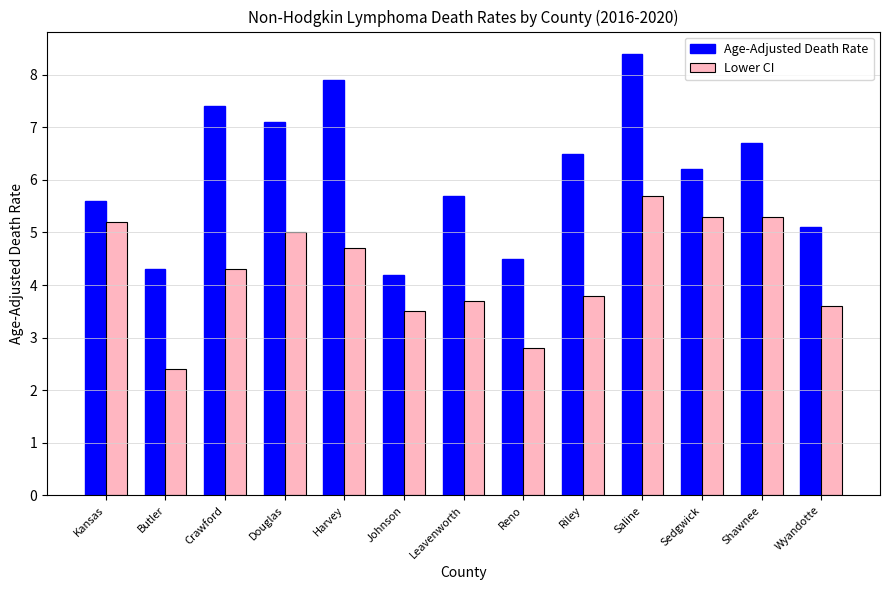

What is the difference between the highest and lowest values at Crawford?

3.1